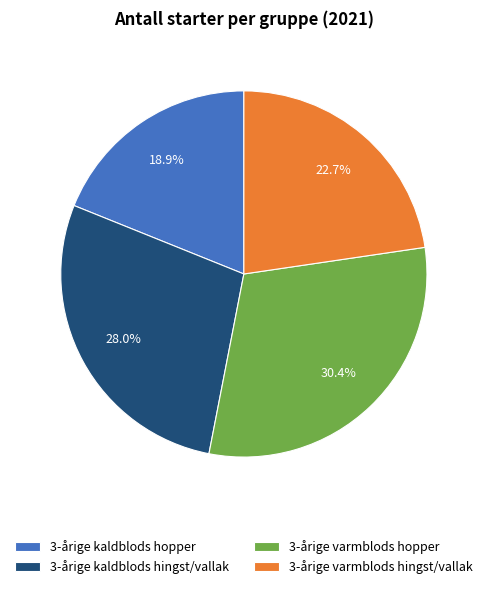

How many slices are in this pie chart?

4